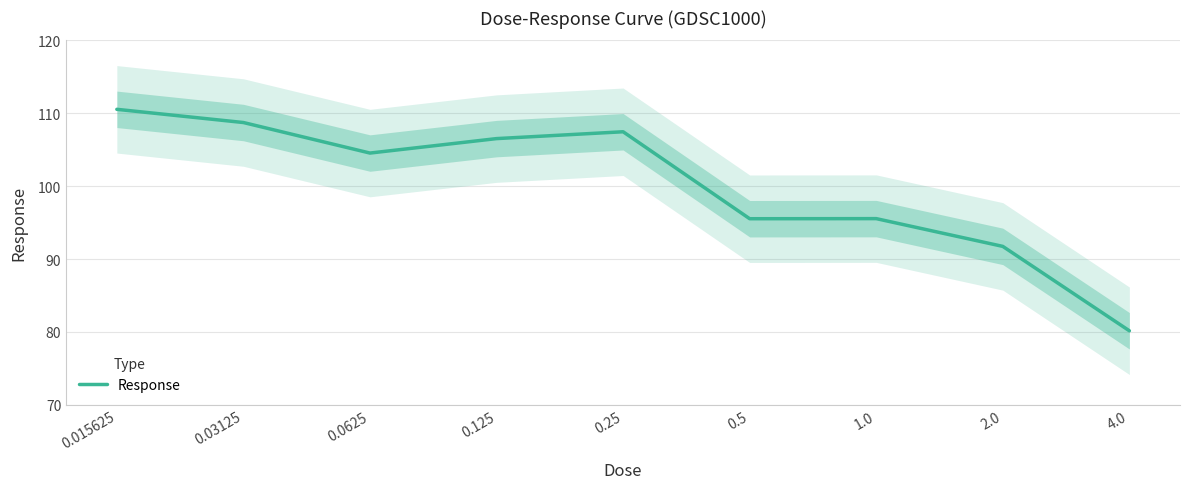

At which label is the value closest to 95?

0.5